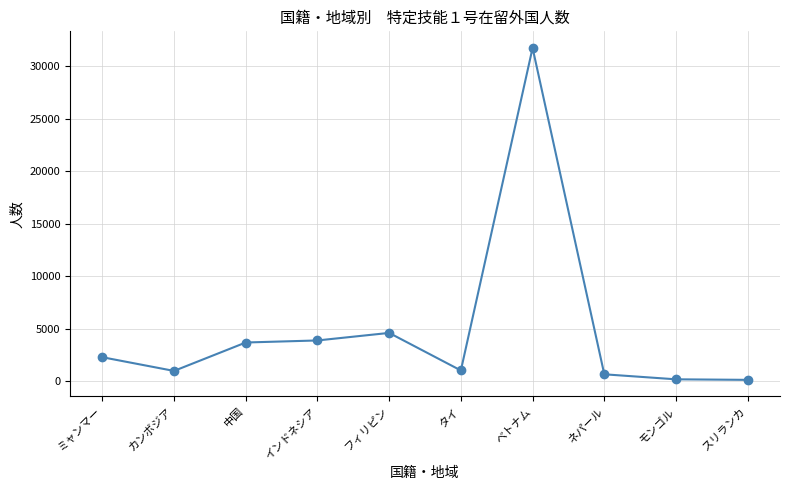

True or false: there are more than 1 points higher than both neighbors.

True